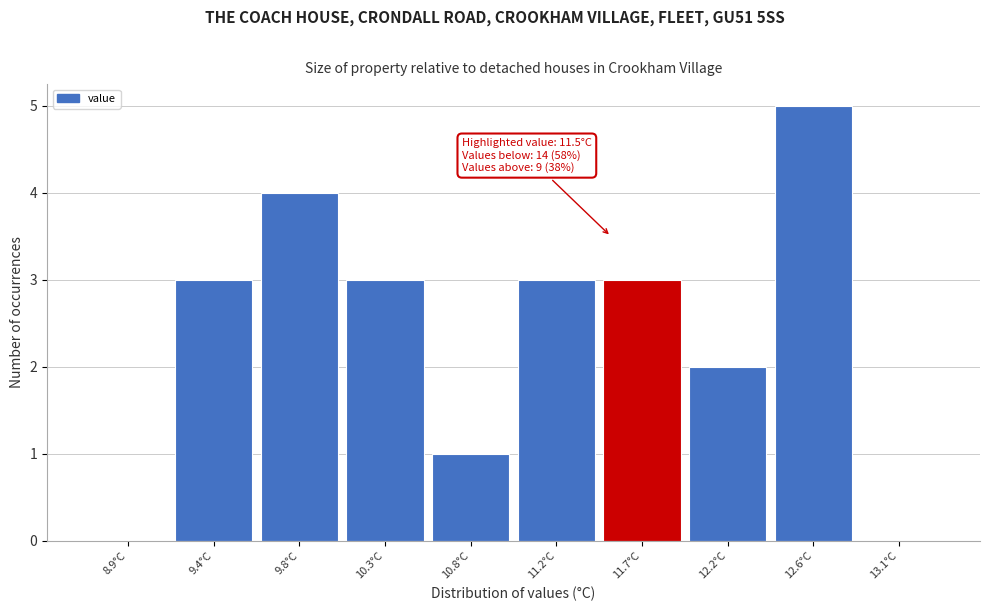

Reading left to right, what are all the values shown in this chart?

8.9°C=0	9.4°C=3	9.8°C=4	10.3°C=3	10.8°C=1	11.2°C=3	11.7°C=3	12.2°C=2	12.6°C=5	13.1°C=0